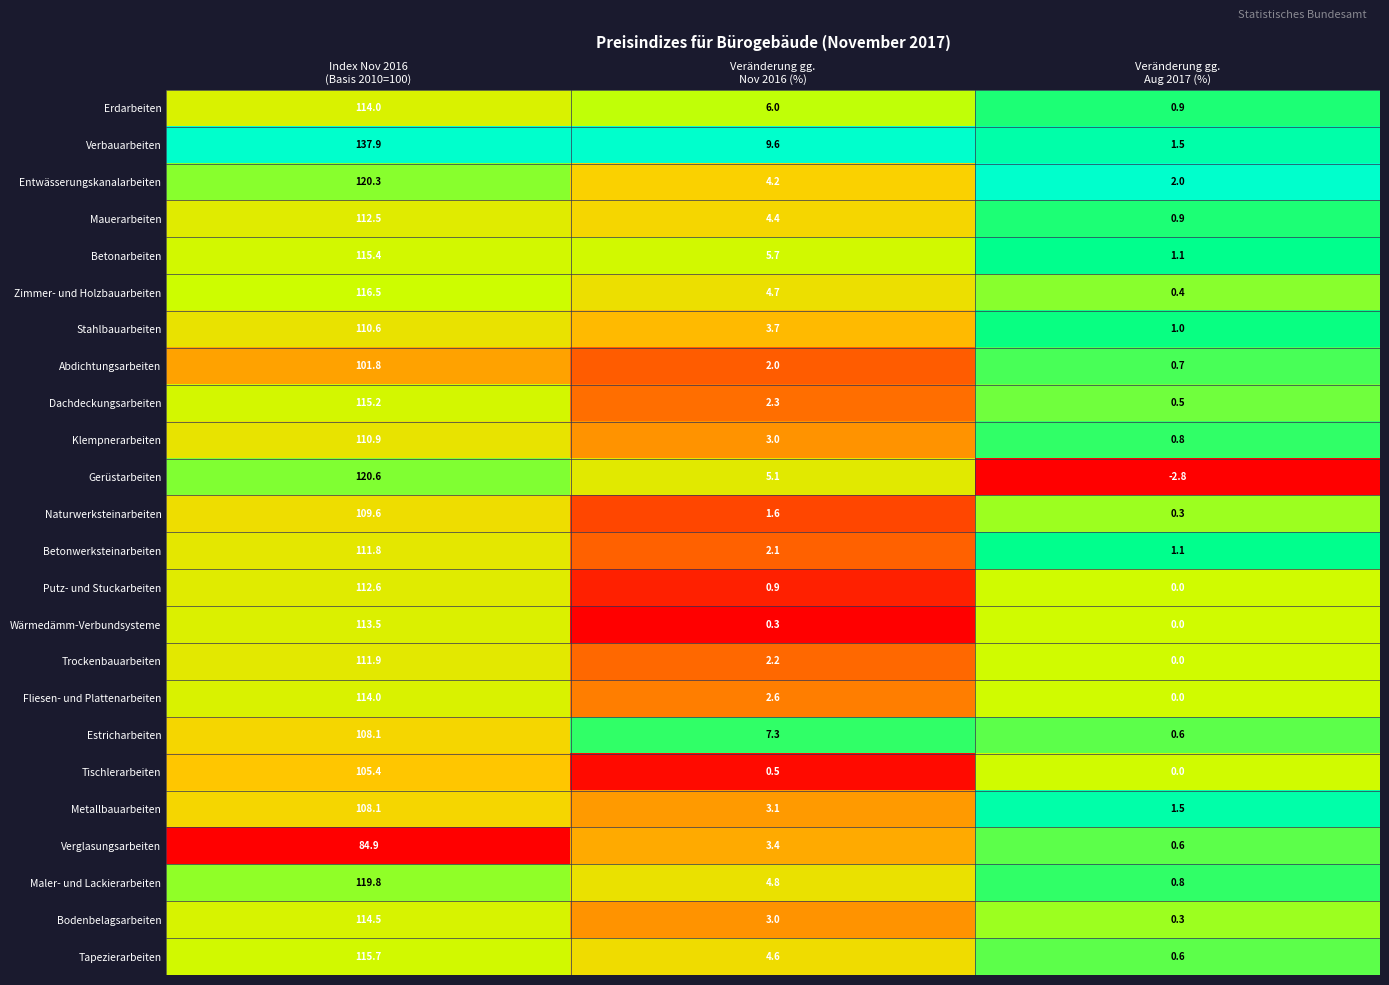

How many series are shown in this chart?

24